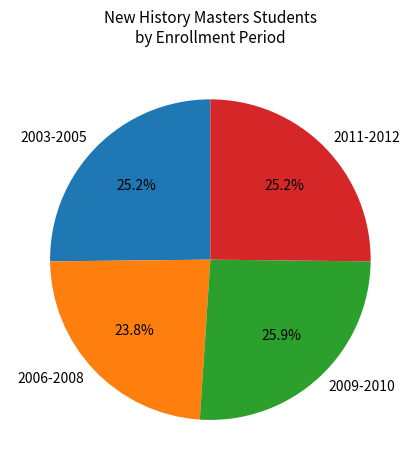

Is 2006-2008 the majority of the pie?

No